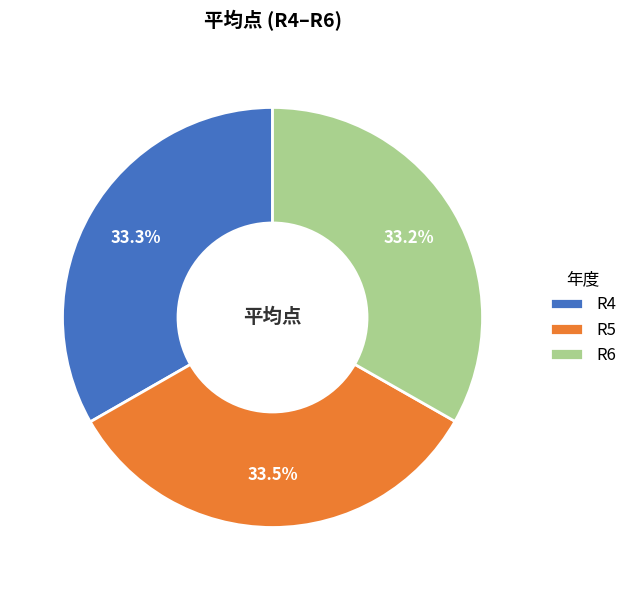

Is R6 the majority of the pie?

No